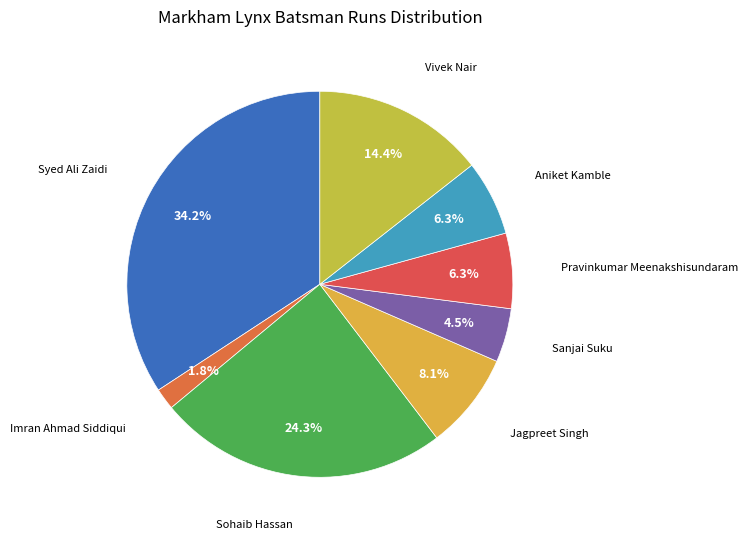

Count the number of slices in the pie.

8